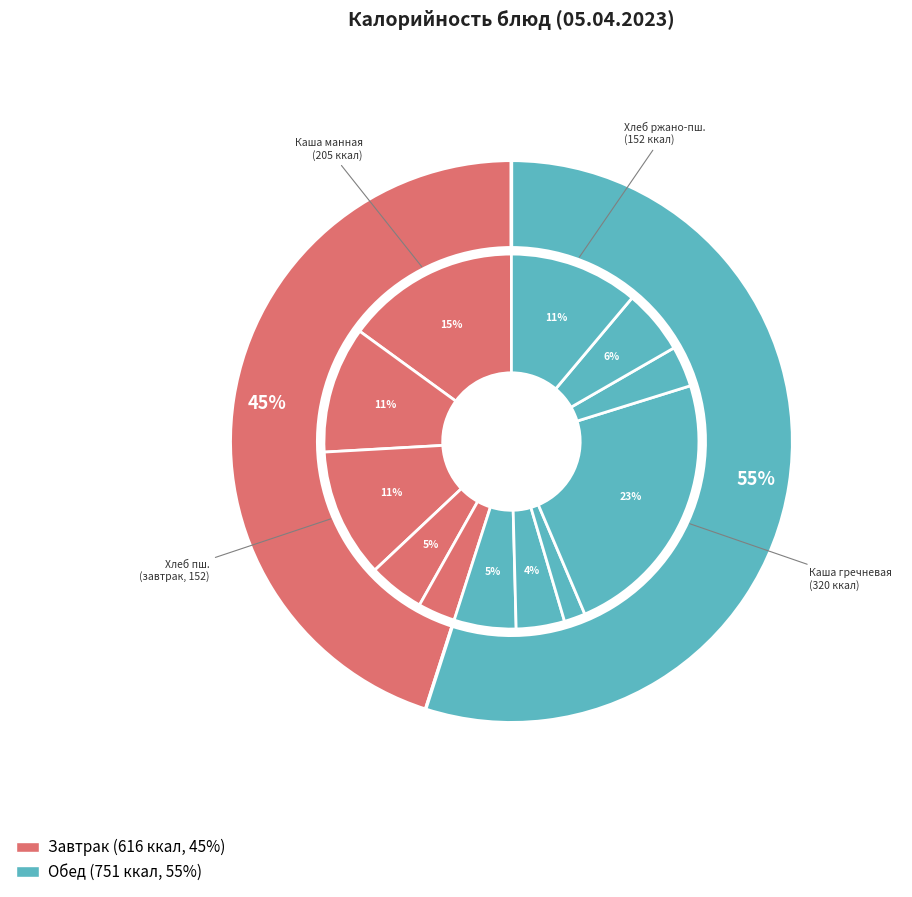

To the nearest percent, what percentage of the pie is Сыр?

3%